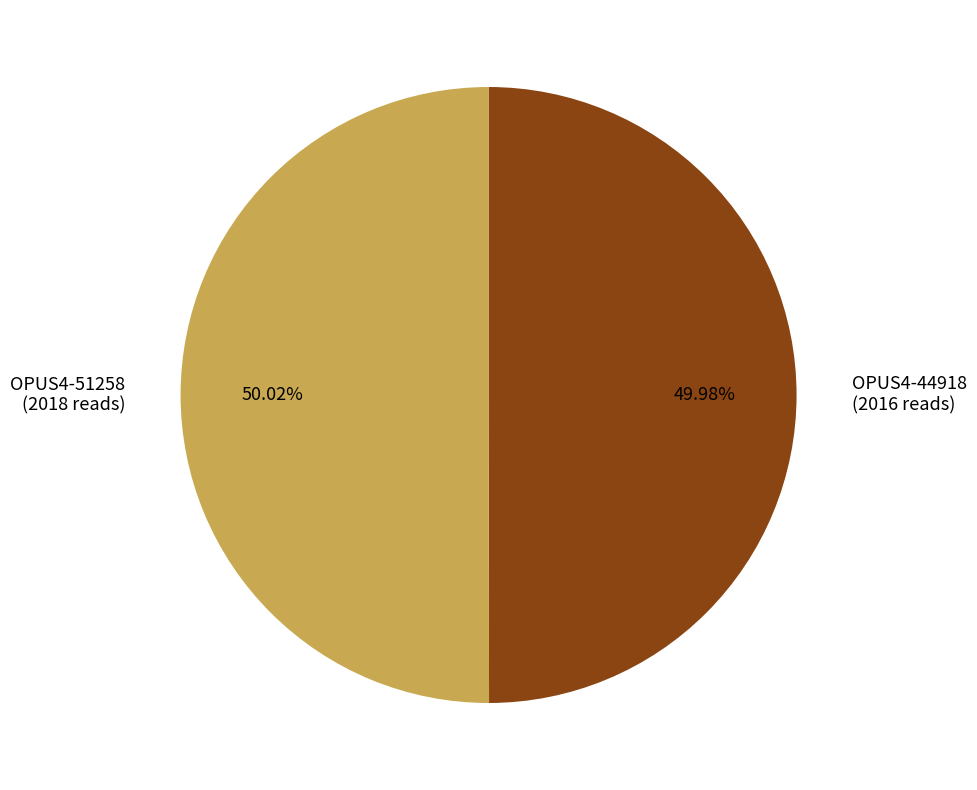

To the nearest percent, what portion does OPUS4-51258 represent?

50%